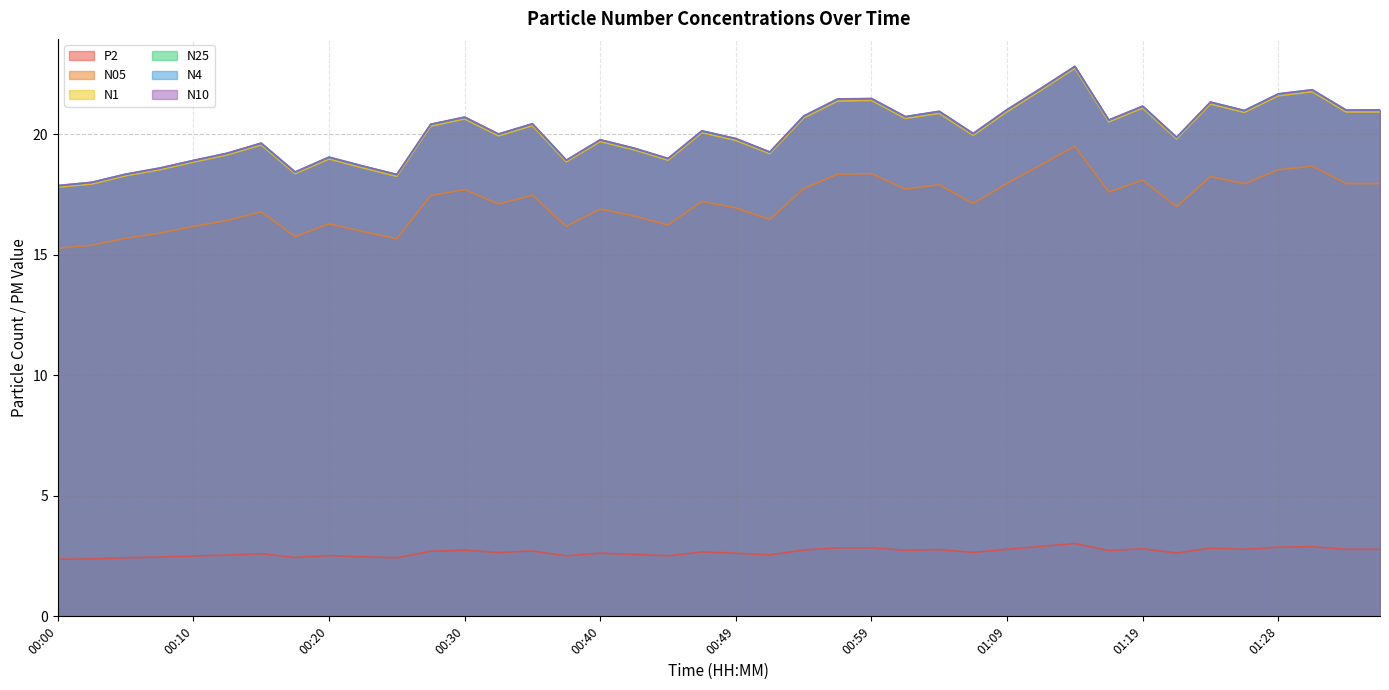

What are all the series names shown in the legend?

P2, N05, N1, N25, N4, N10